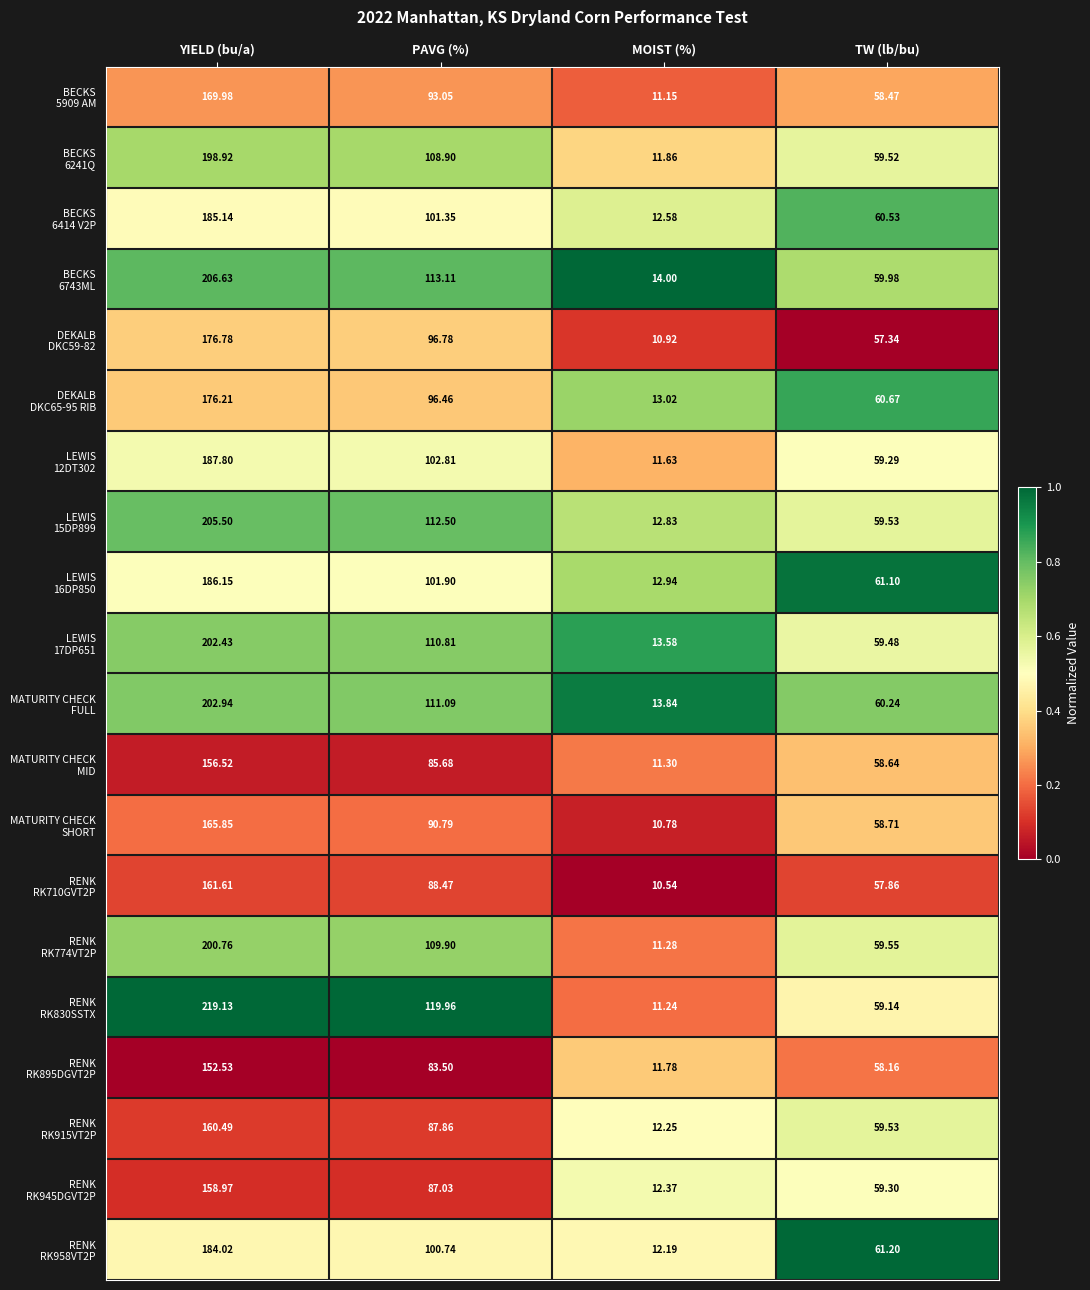

At which category is the sum across all series the highest?

YIELD (bu/a)